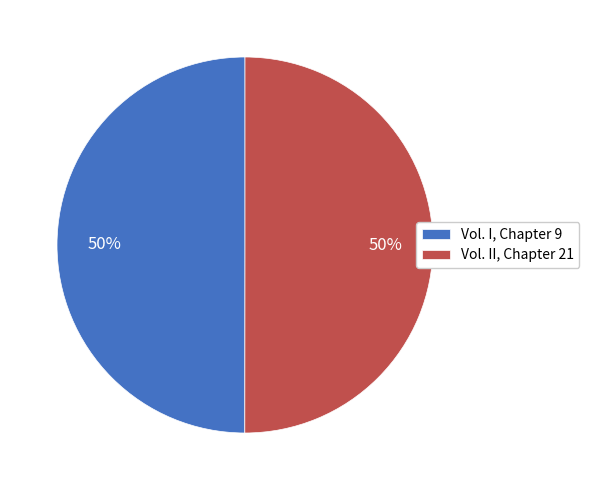

Do Vol. II, Chapter 21 and Vol. I, Chapter 9 together represent more than half of the pie?

Yes